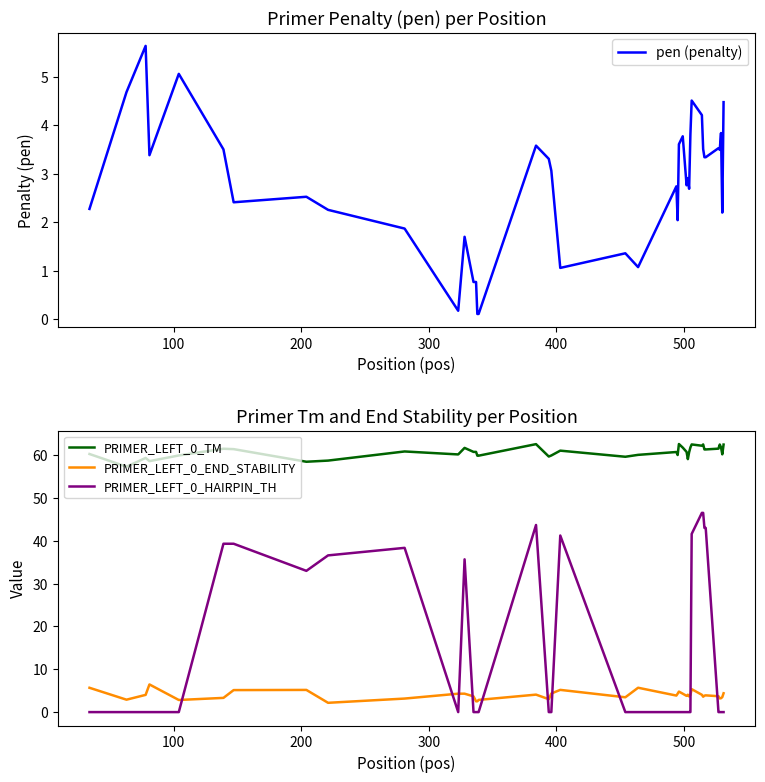

True or false: PRIMER_LEFT_0_END_STABILITY and PRIMER_LEFT_0_HAIRPIN_TH intersect in this chart.

True